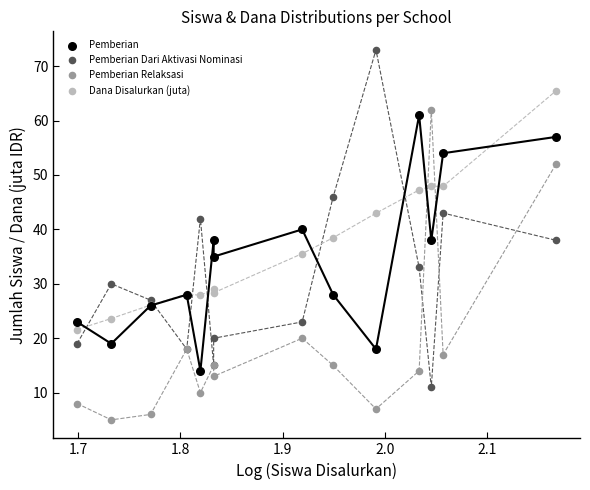

Which series reaches the minimum Y coordinate?

Pemberian Relaksasi